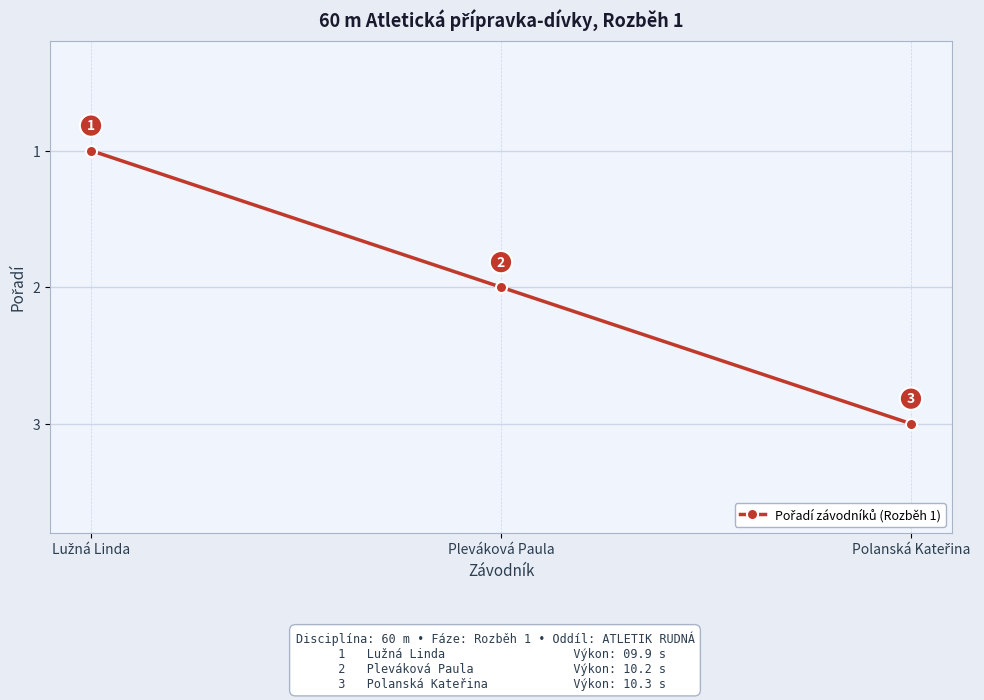

How many lines are shown in the chart?

1